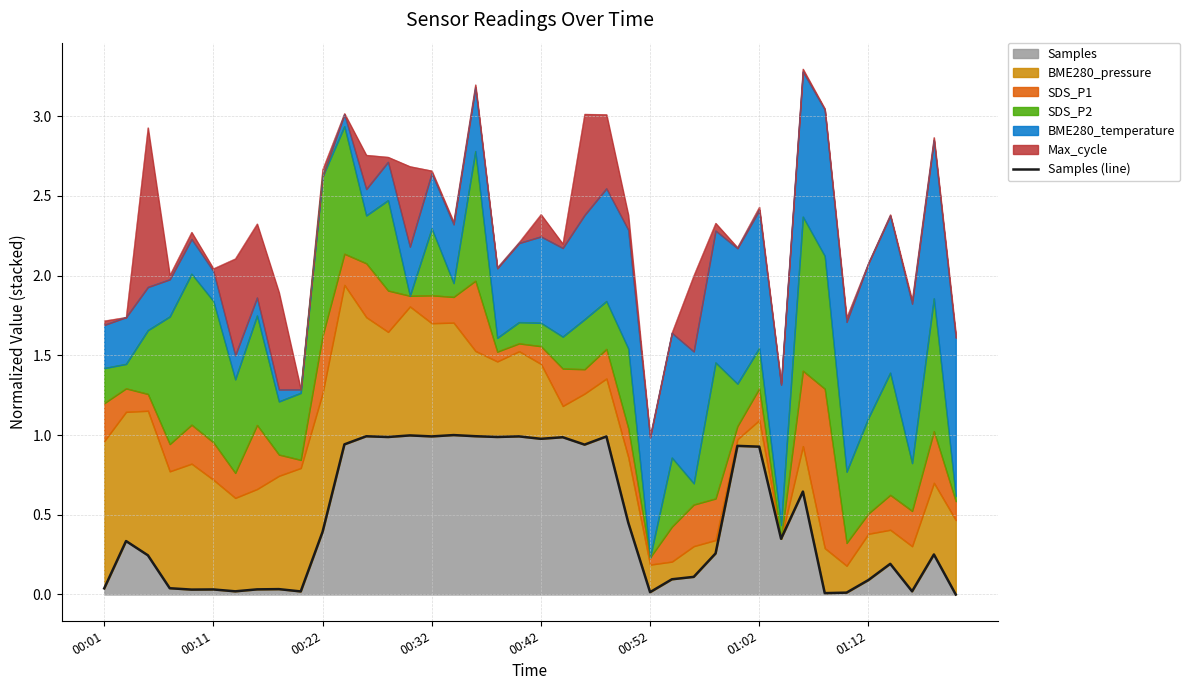

What is the average value?

0.5